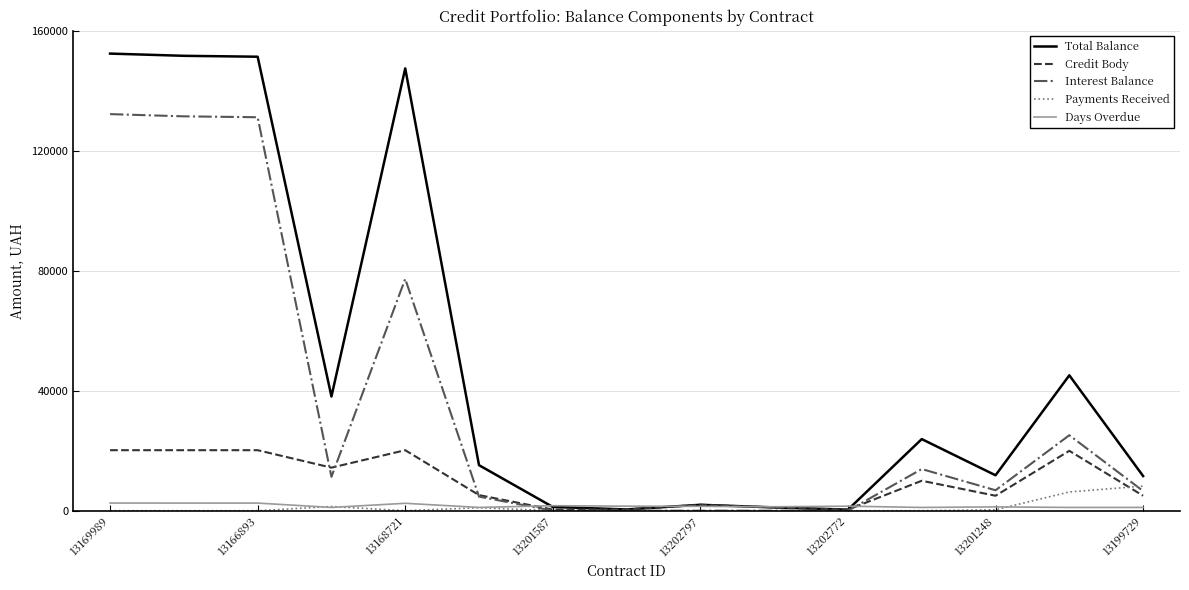

How many lines are shown in the chart?

5